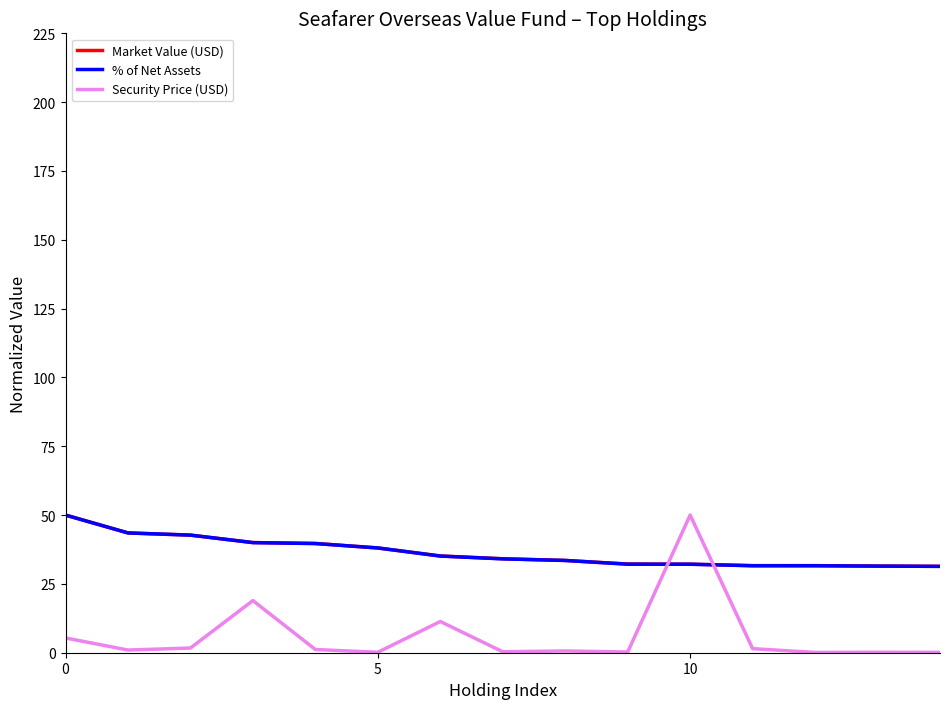

After their last crossing, which series has the higher values: Market Value (USD) or Security Price (USD)?

Market Value (USD)